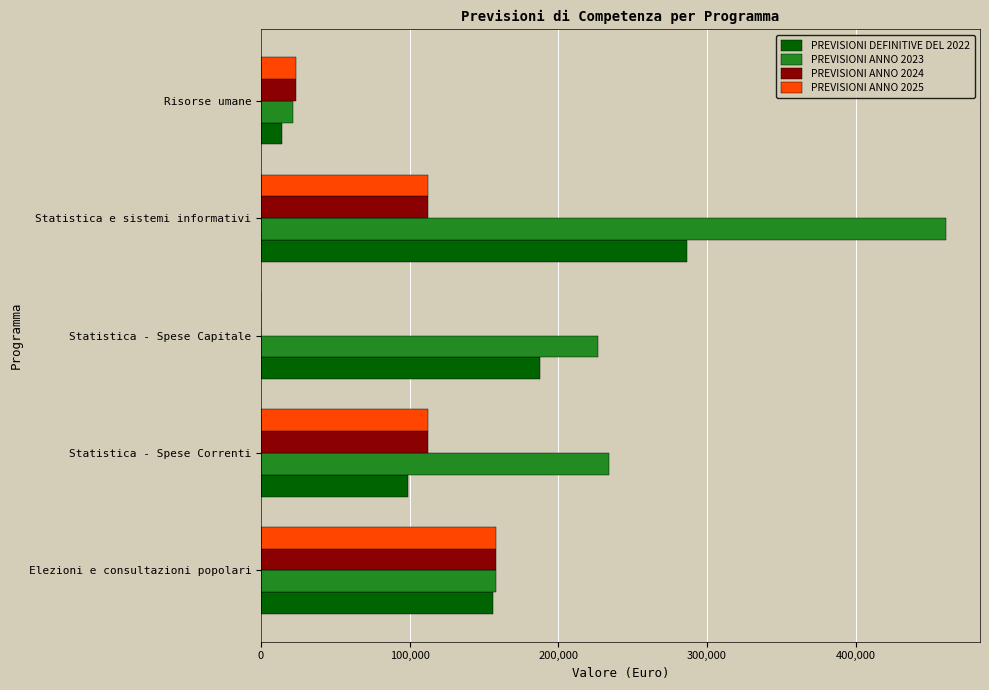

Is the value of PREVISIONI ANNO 2023 at Elezioni e consultazioni popolari greater than the value of PREVISIONI DEFINITIVE DEL 2022 at Statistica - Spese Capitale?

No